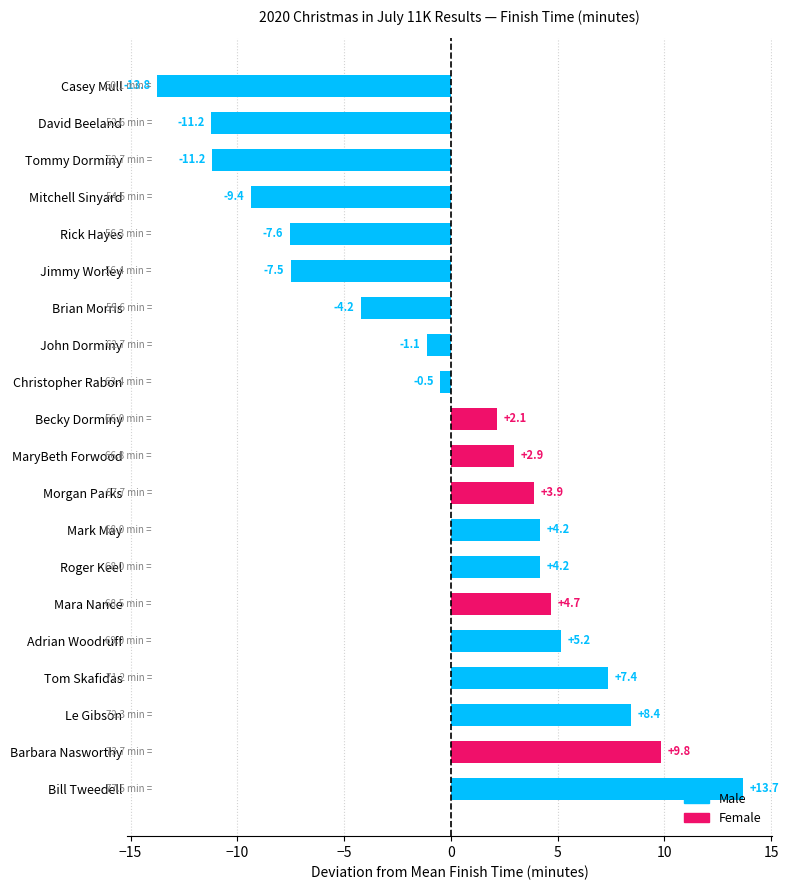

What is the change in value from Brian Morris to Bill Tweedell?

+17.9